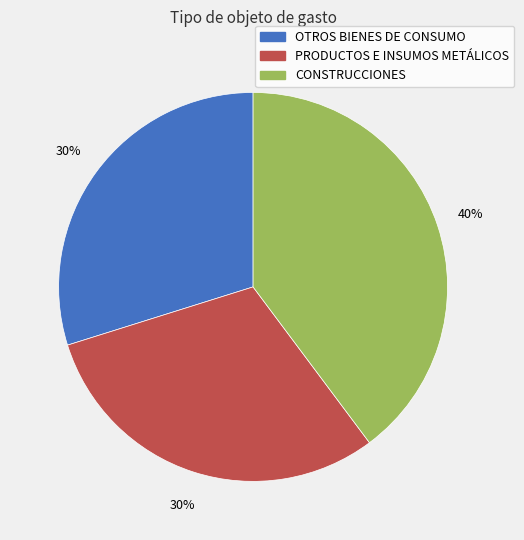

To the nearest percent, what is the average slice percentage?

33%